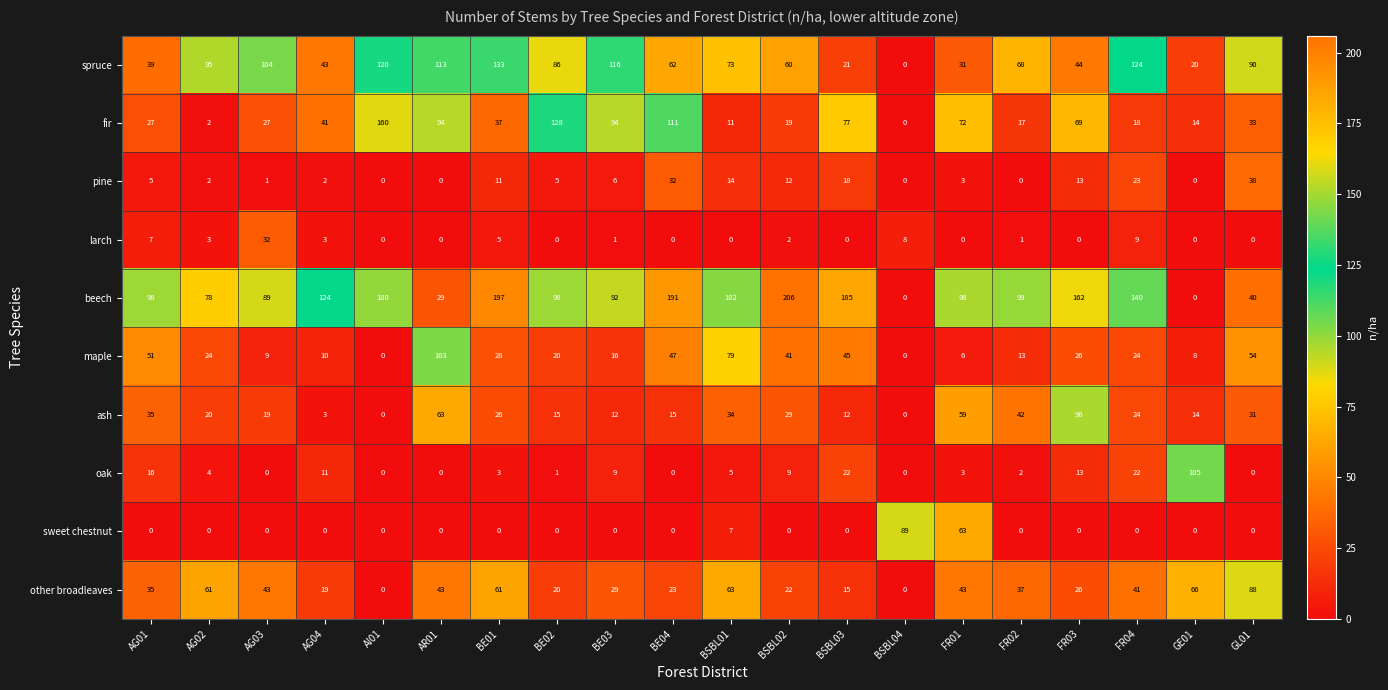

List the series in order of their peak value, highest first.

beech, fir, spruce, oak, maple, ash, sweet chestnut, other broadleaves, pine, larch